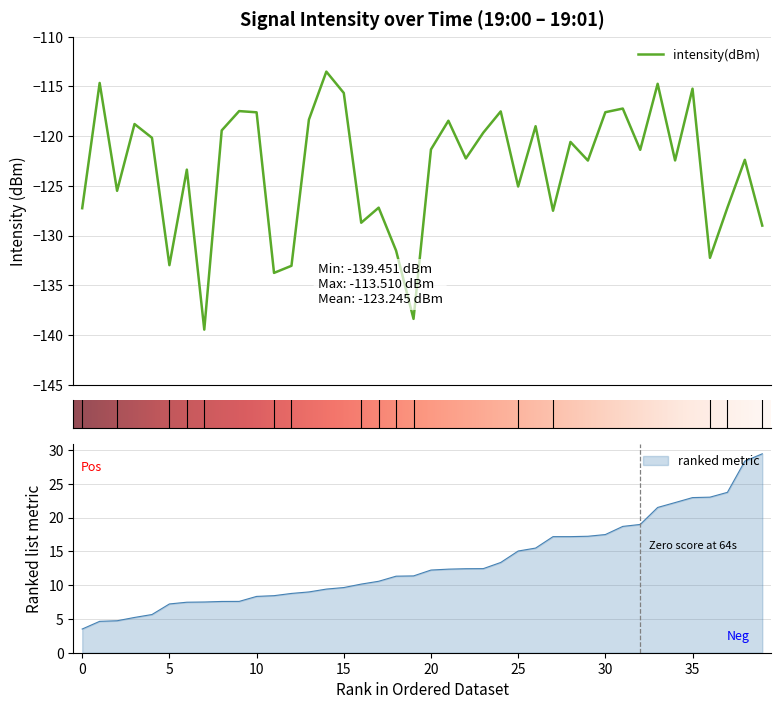

What is the highest value of the intensity(dBm) series?

-113.5